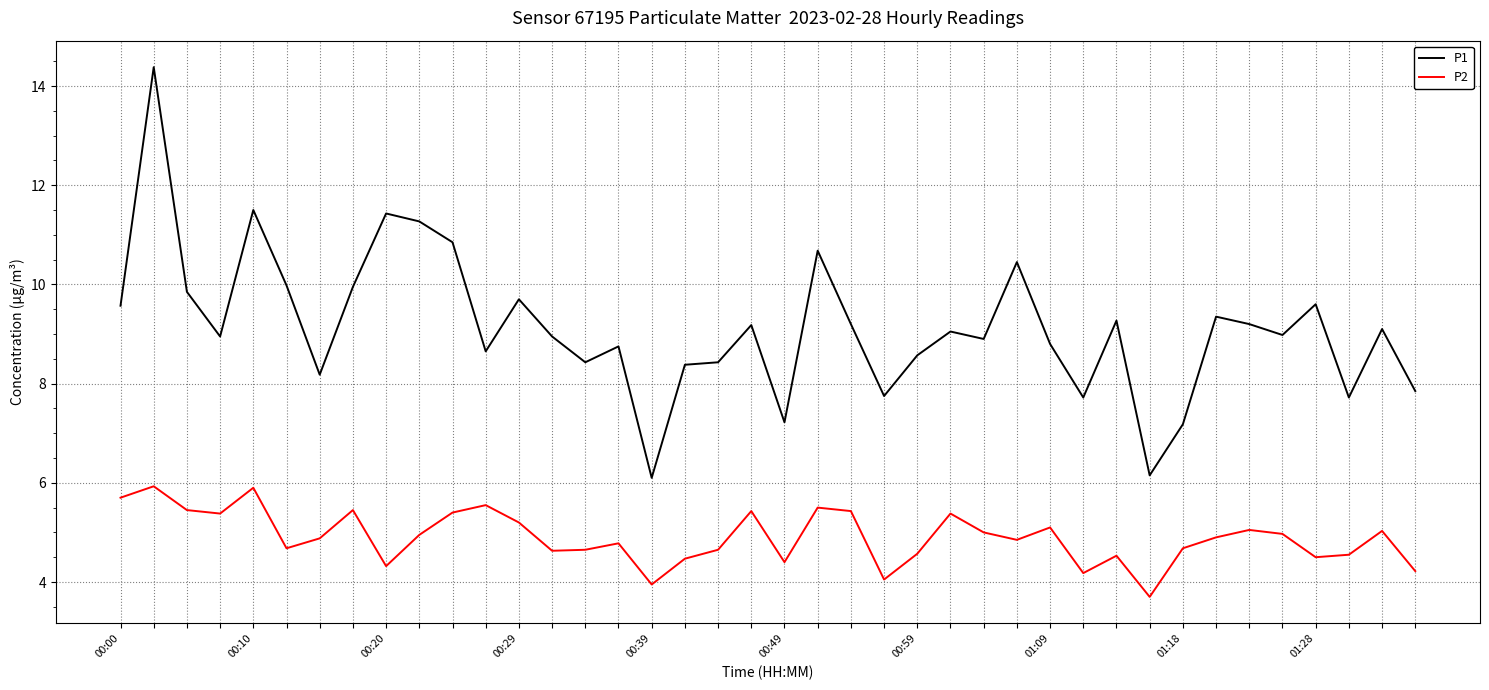

True or false: P2 and P1 cross at least once.

False